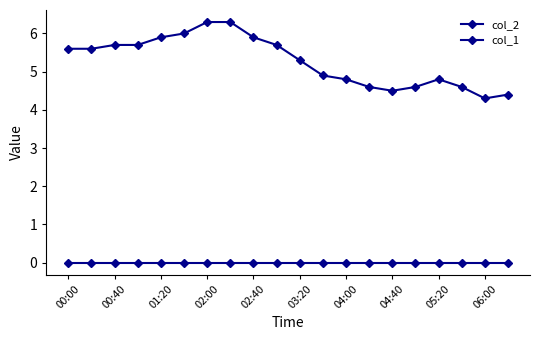

Which series has the largest range (max minus min)?

col_2